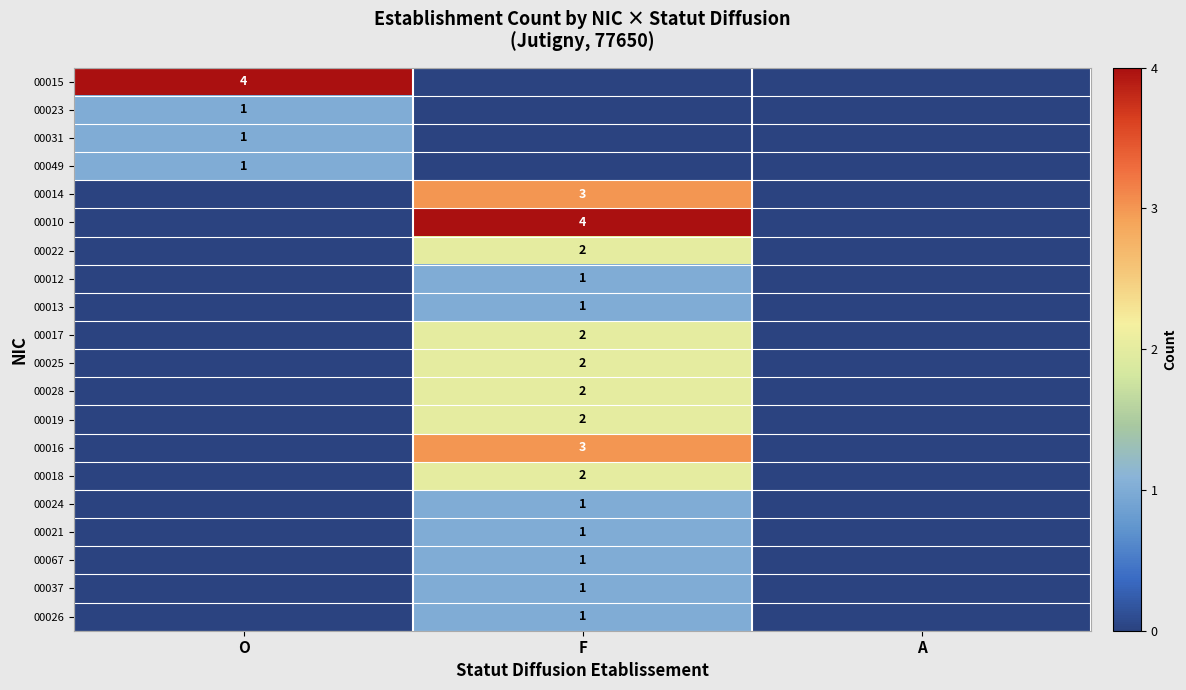

The 00025 series shows 2 at F. True or false?

True